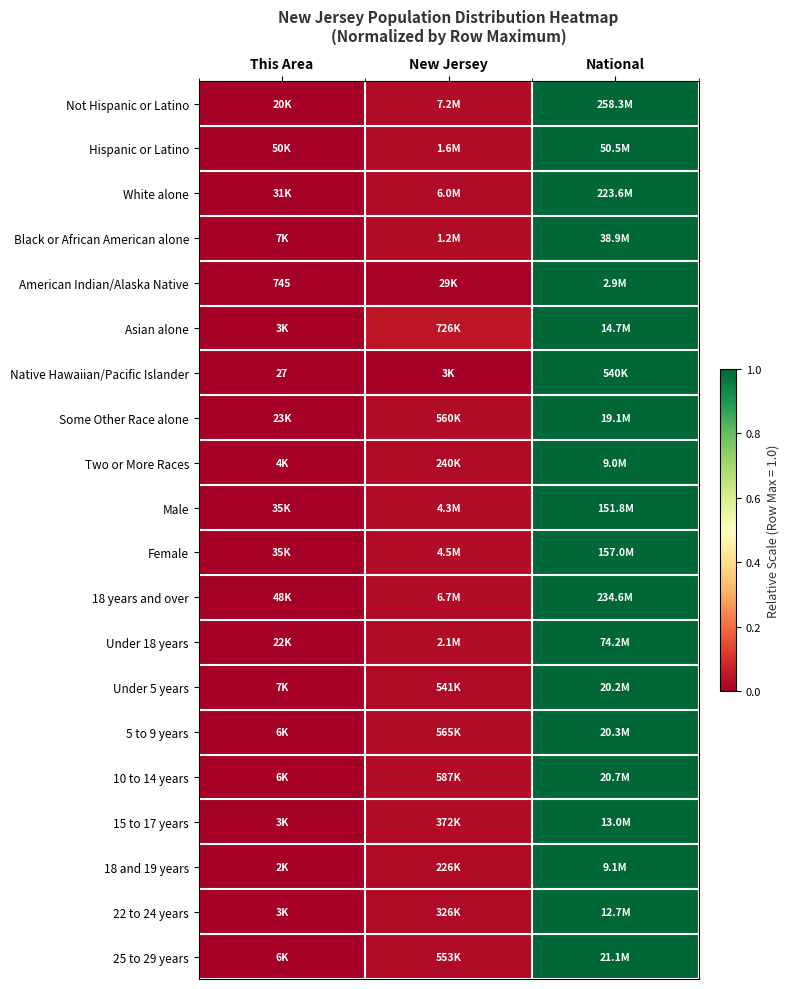

Which has a higher value, National or New Jersey?

National